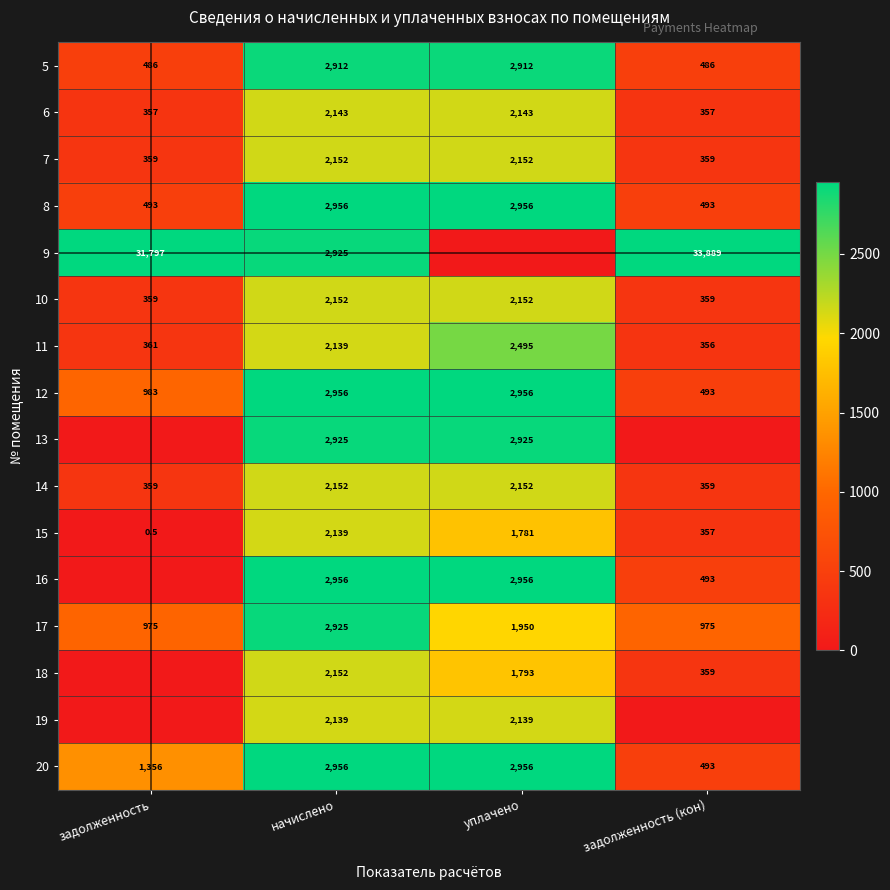

What is the difference between the maximum and minimum values in the 17 series?

1950.0